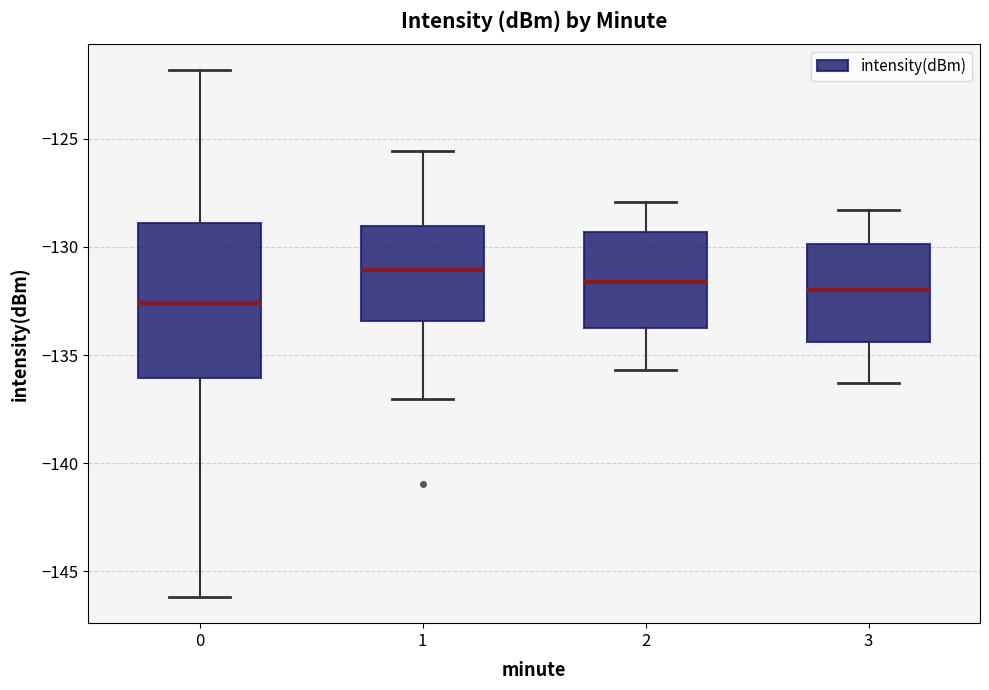

Which box's median line is the lowest?

0